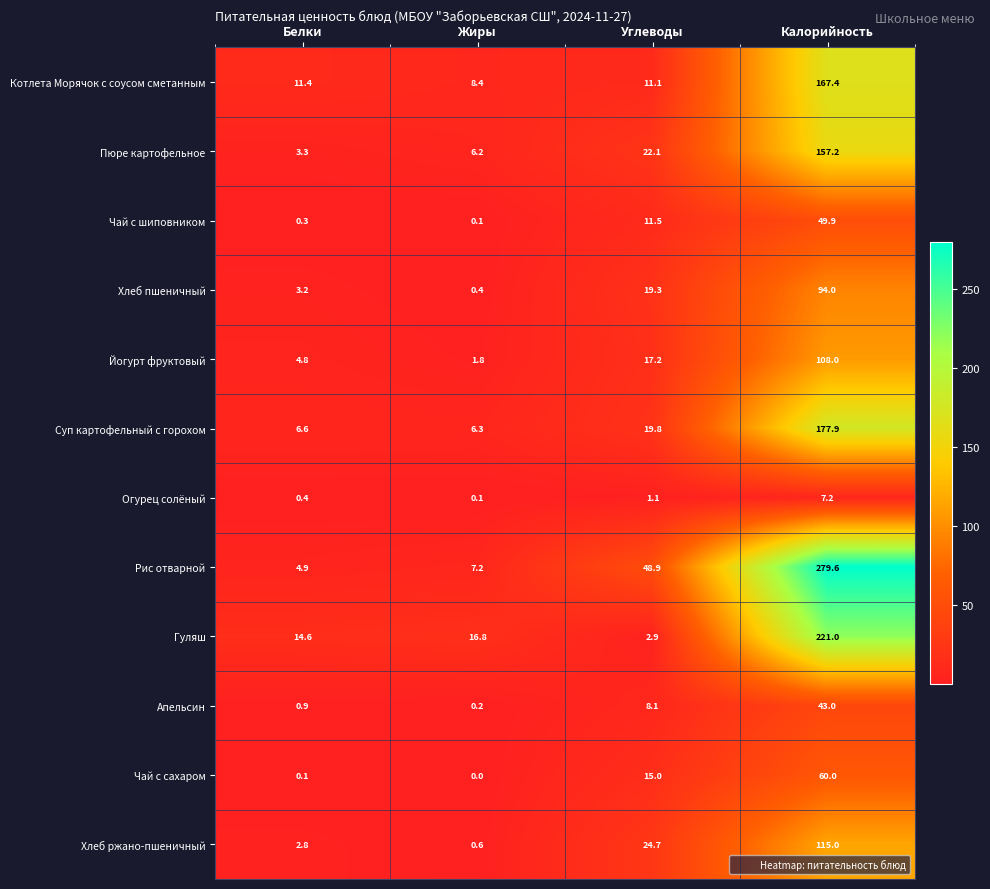

At Белки, list the series in order from largest to smallest.

Гуляш, Котлета Морячок с соусом сметанным, Суп картофельный с горохом, Рис отварной, Йогурт фруктовый, Пюре картофельное, Хлеб пшеничный, Хлеб ржано-пшеничный, Апельсин, Огурец солёный, Чай с шиповником, Чай с сахаром